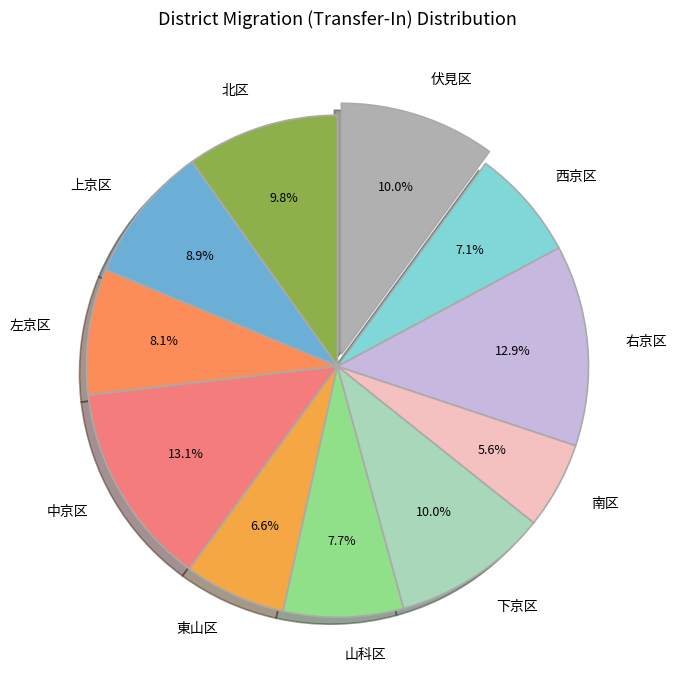

Is the sum of 西京区 and 中京区 greater than half?

No